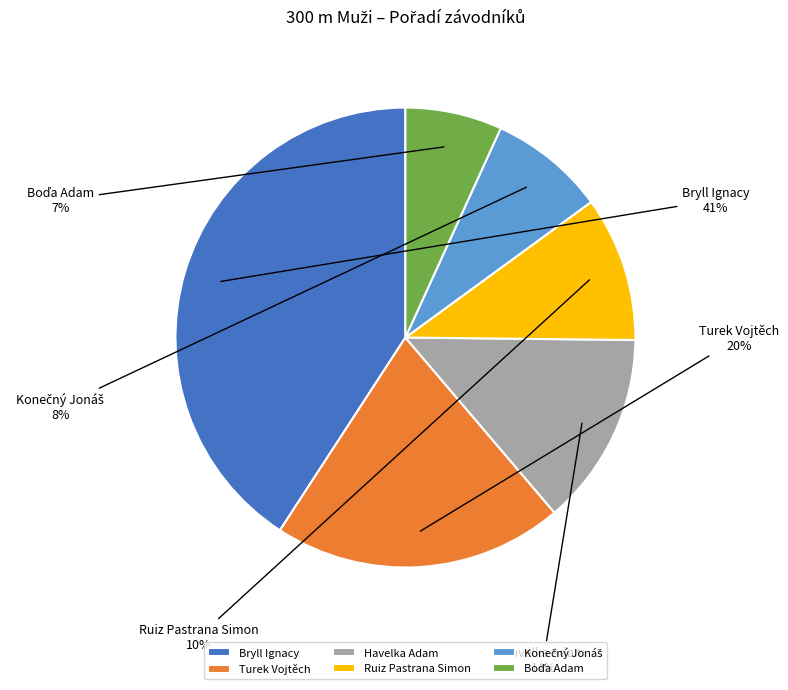

Which slice is the largest?

Bryll Ignacy